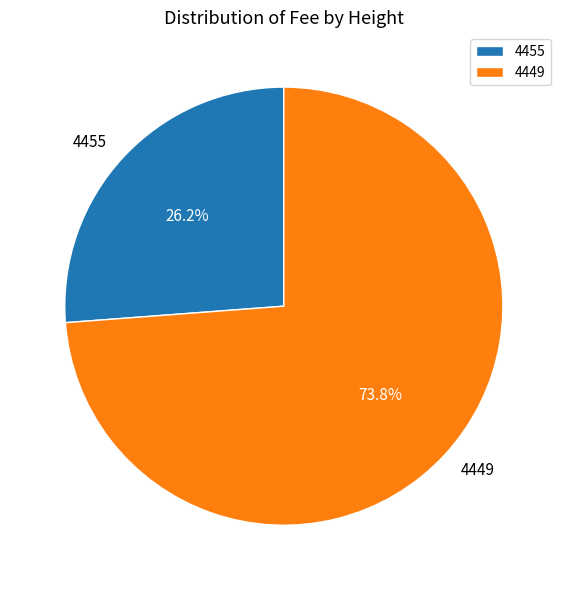

To the nearest percent, what is the difference between the largest and smallest slice percentages?

48%